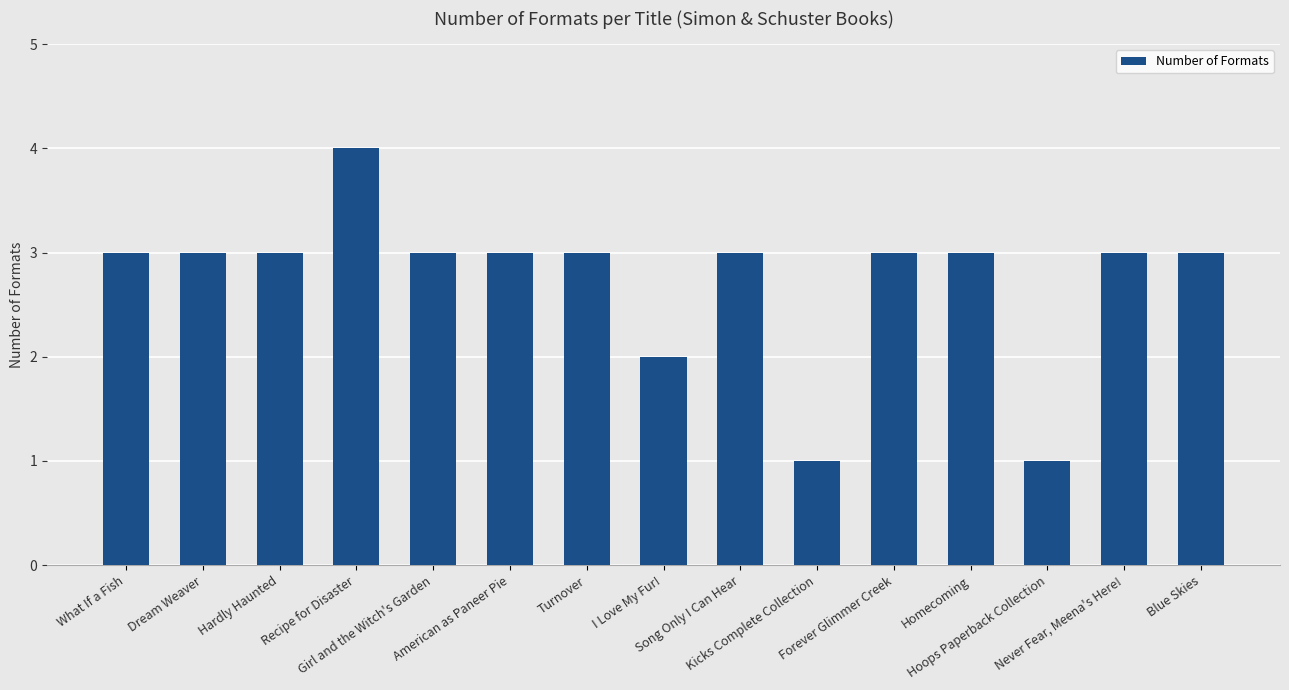

What is the label of the 5th bar from the left?

Girl and the Witch's Garden